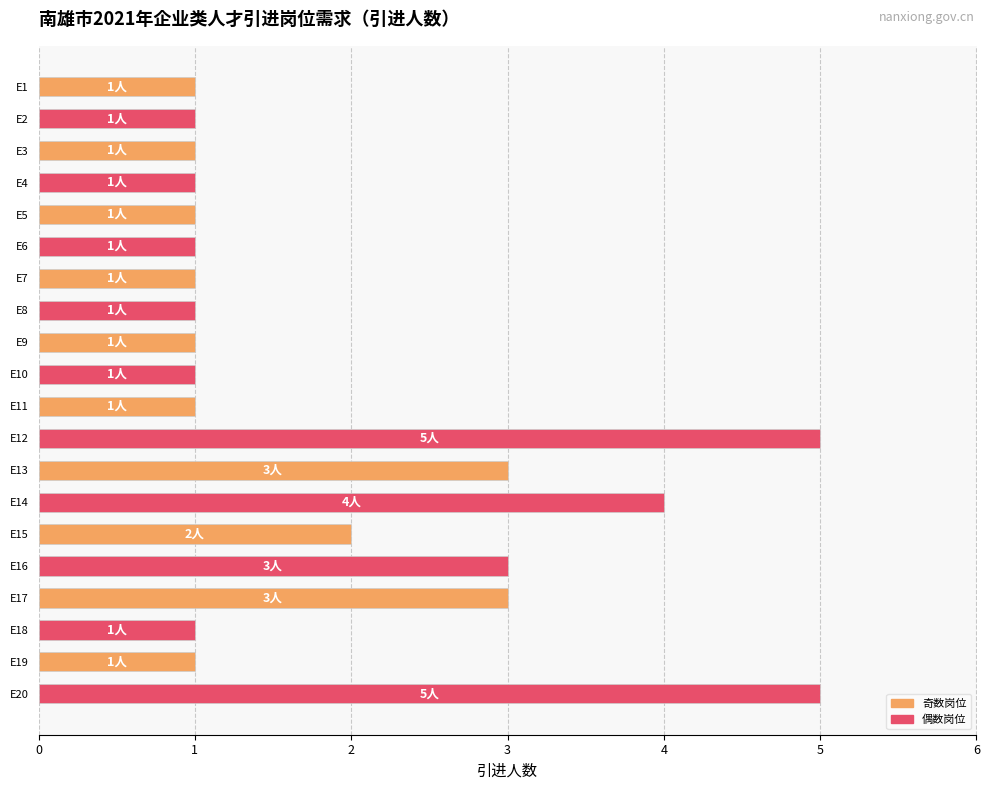

How many values are between 1 and 3?

17